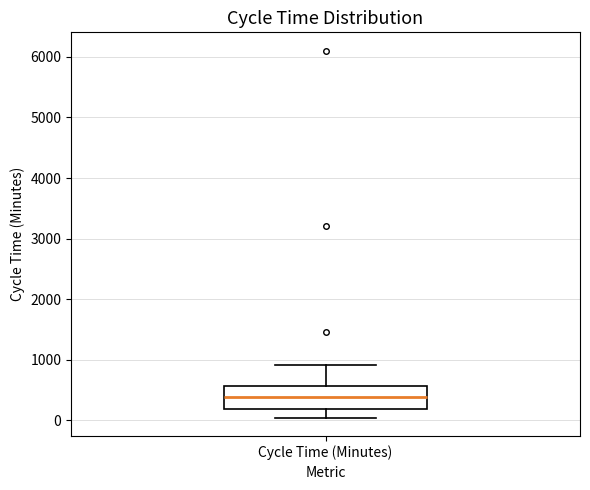

Where does the lower whisker of the box for Cycle Time (Minutes) end on the y-axis? The values are not printed on the chart, so give them approximately, as read against the axis.

0